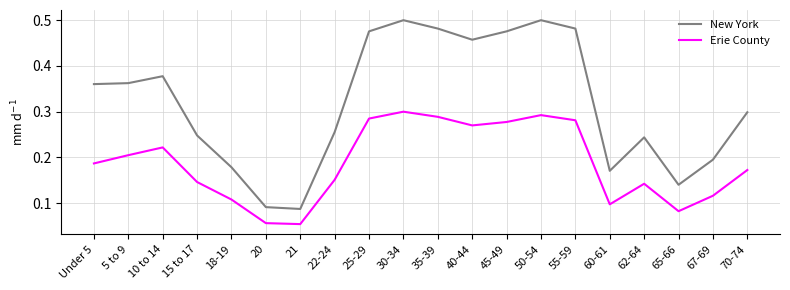

Which series has the largest total across all categories?

New York